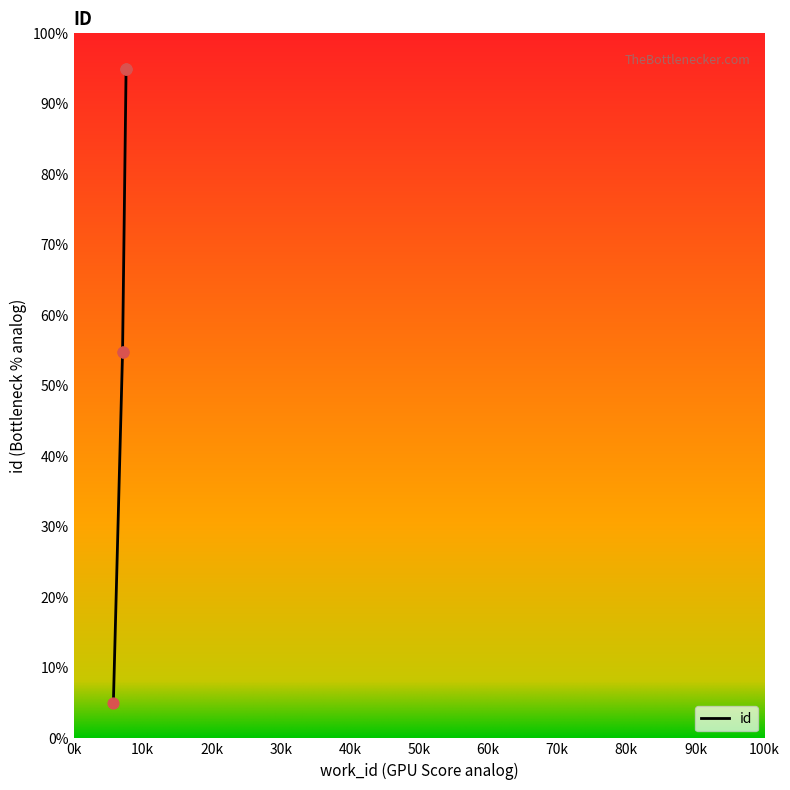

What is the change in value from 5750 to 7591?

+89.9